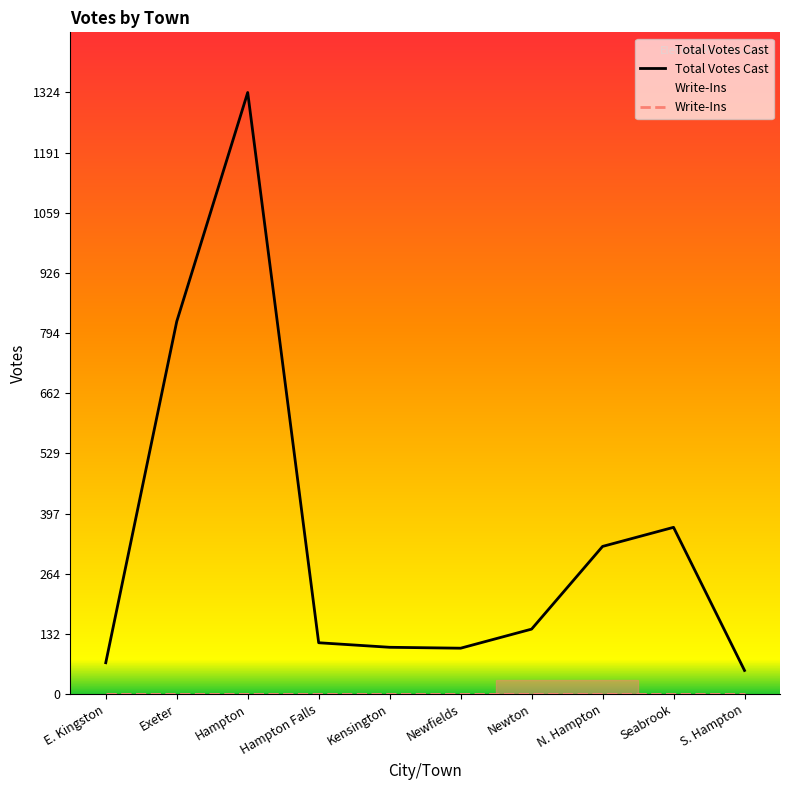

What is the greatest value displayed?

1324